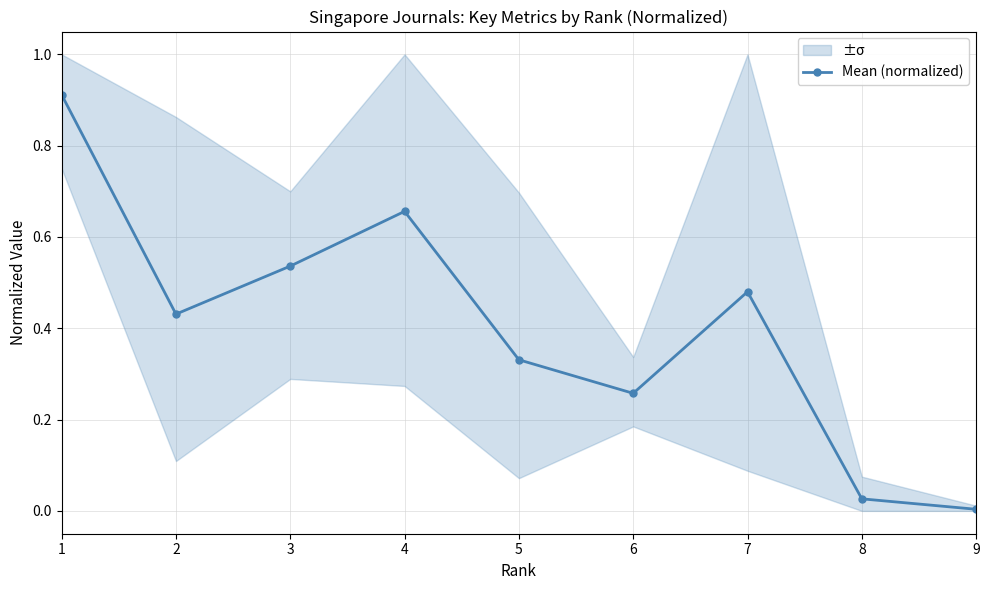

What is the sum of all values?

3.6